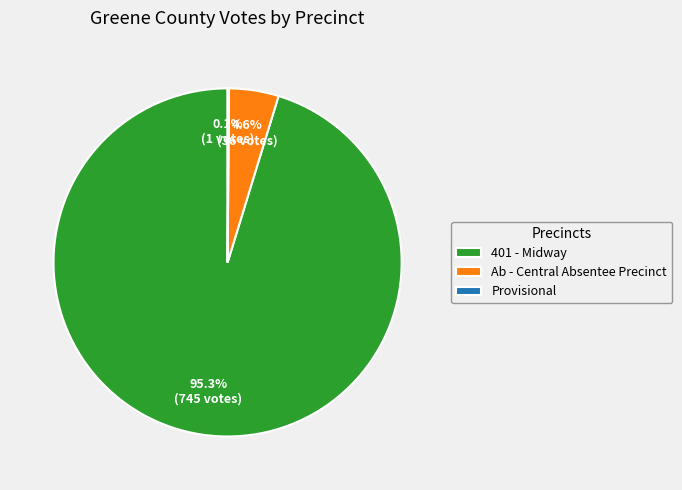

Is it true that Ab - Central Absentee Precinct is 5% of the pie?

True